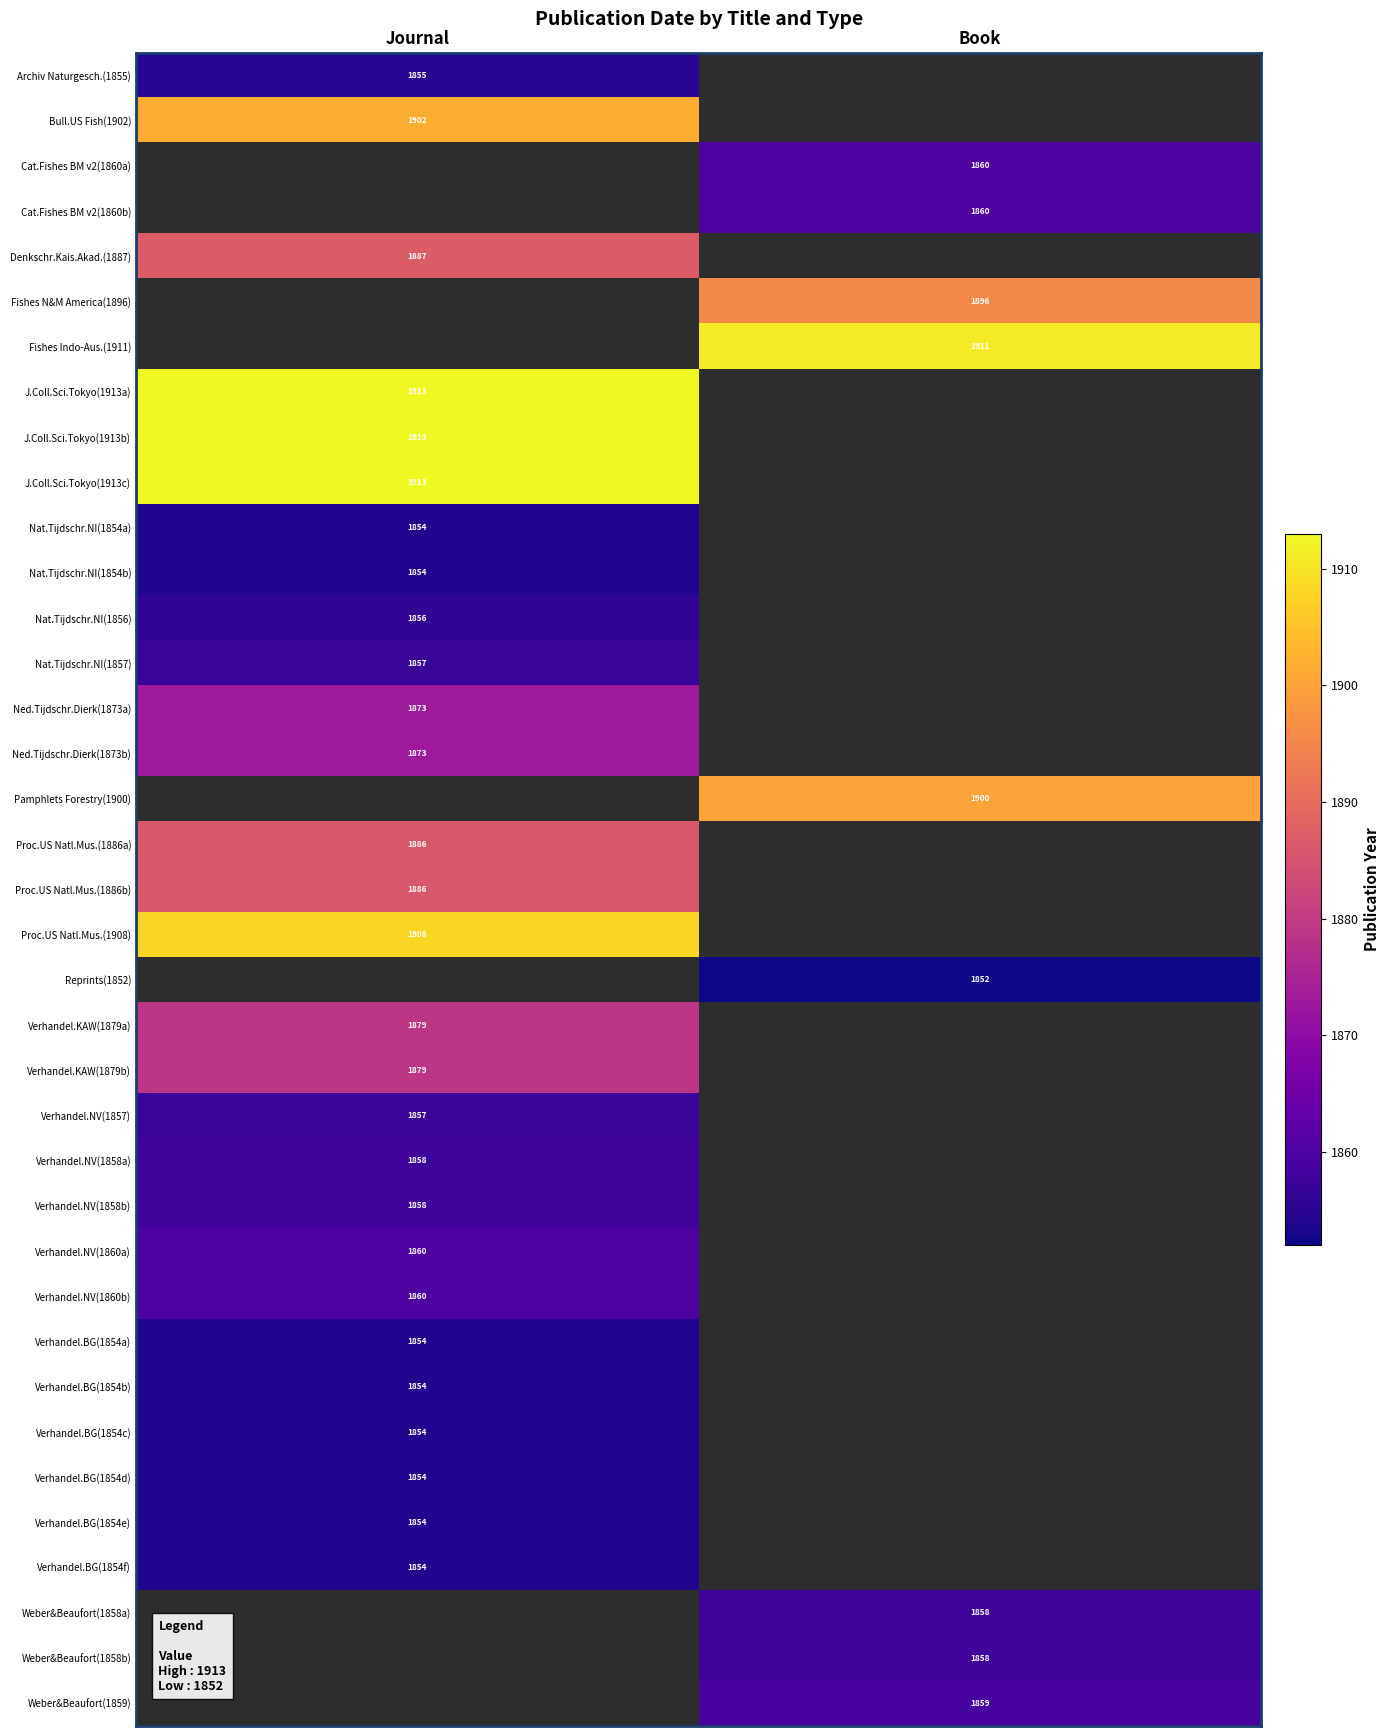

At how many categories does at least one series exceed 1856?

2